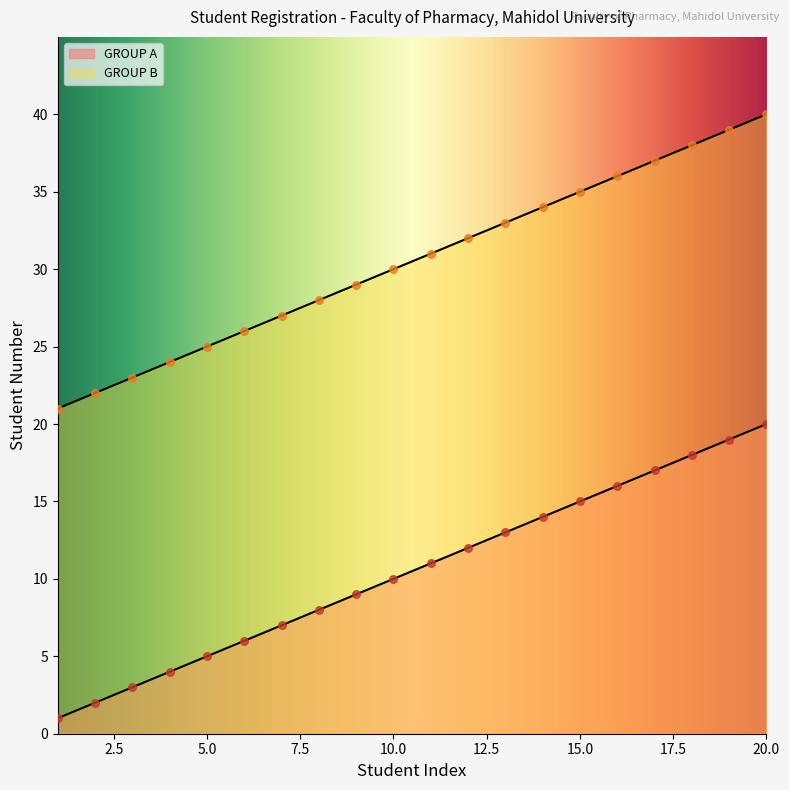

Which series reaches the maximum Y coordinate?

GROUP B